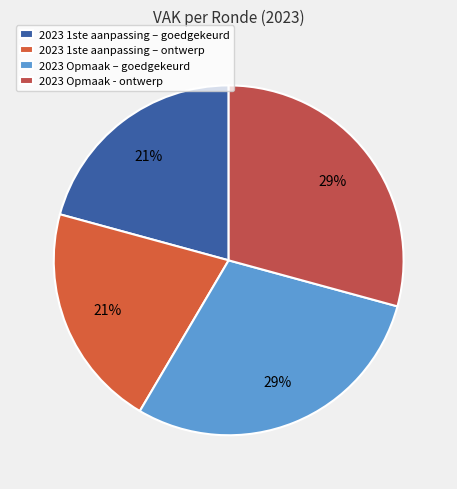

How many segments does this pie chart have?

4